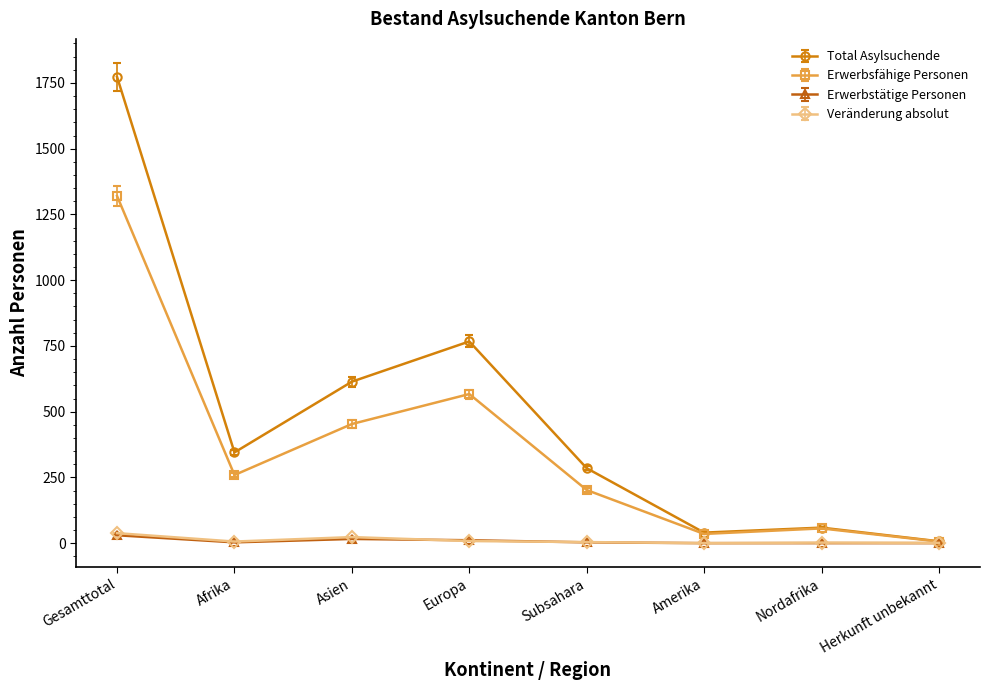

At which category does the chart reach its peak across all series?

Gesamttotal